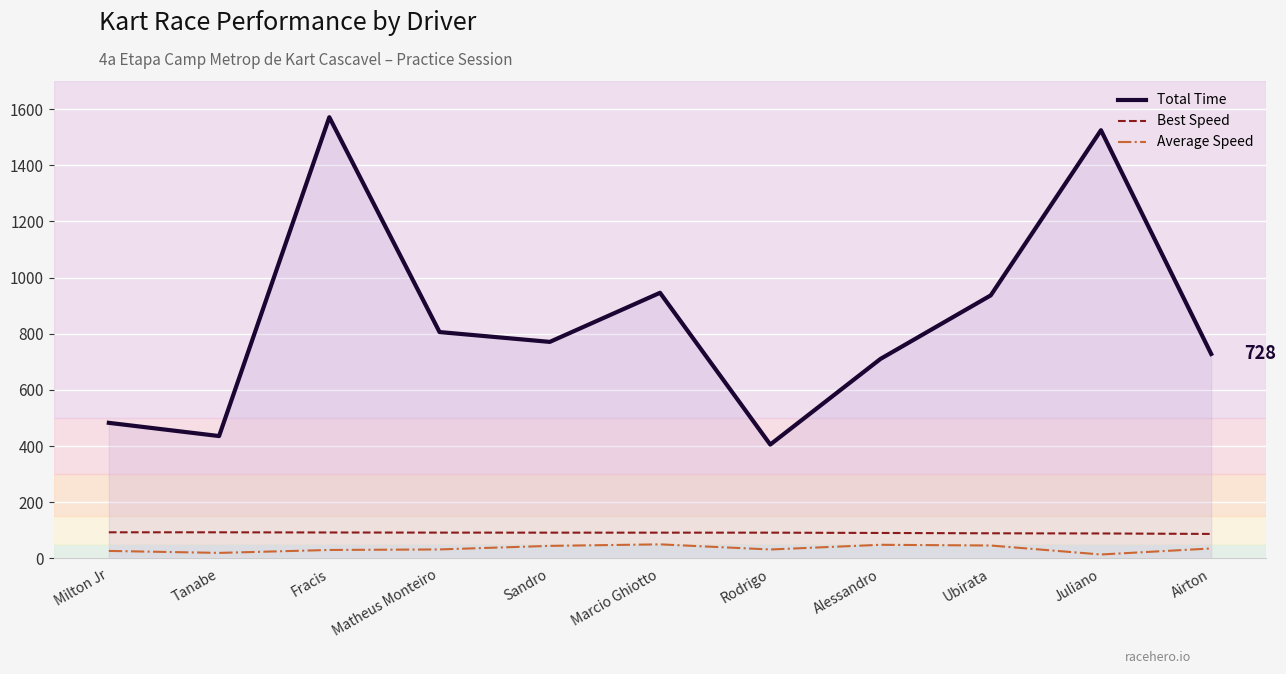

What value does the Average Speed series have at Marcio Ghiotto?

50.2